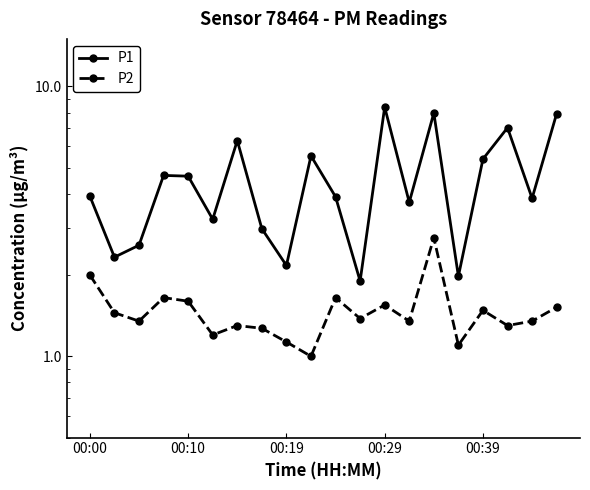

Between 6 and 17, which is larger?

17